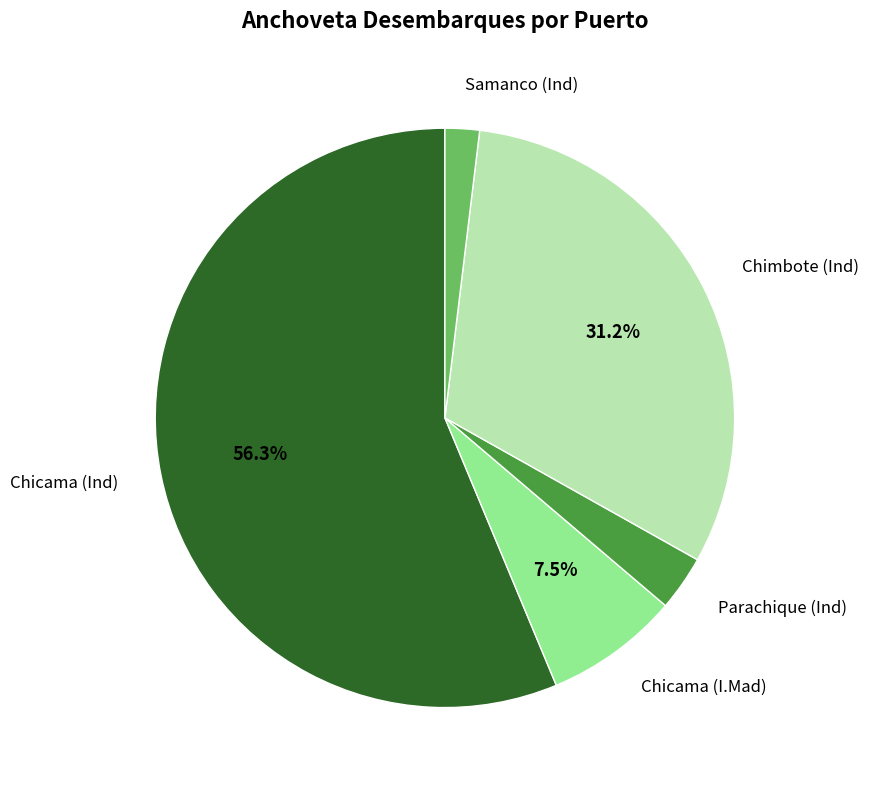

Does any single category account for the majority?

Yes